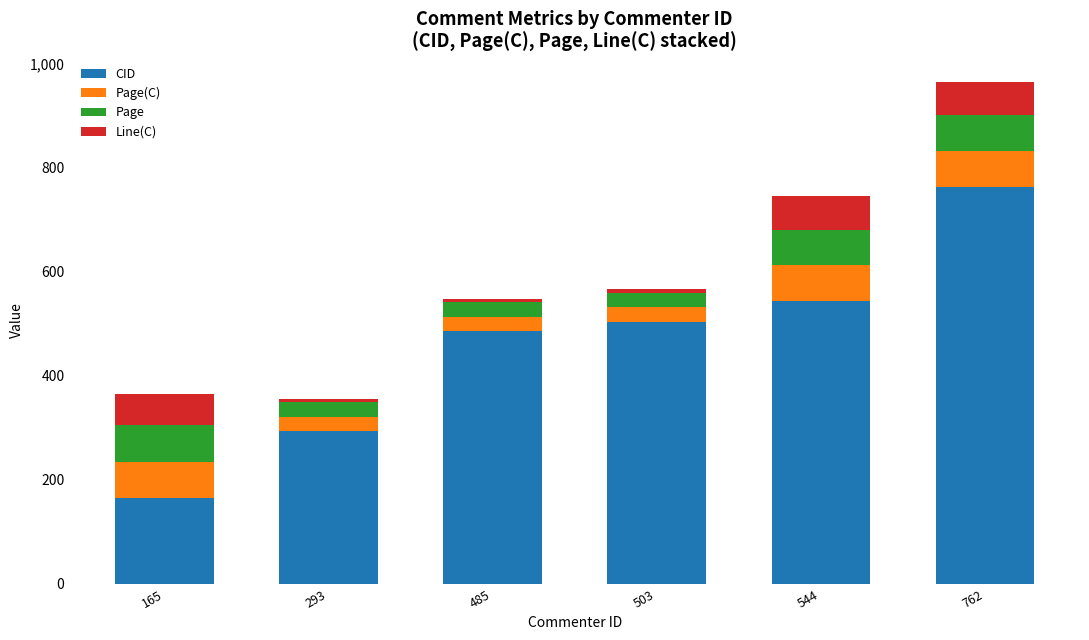

Is it true that CID equals 762 at 762?

True